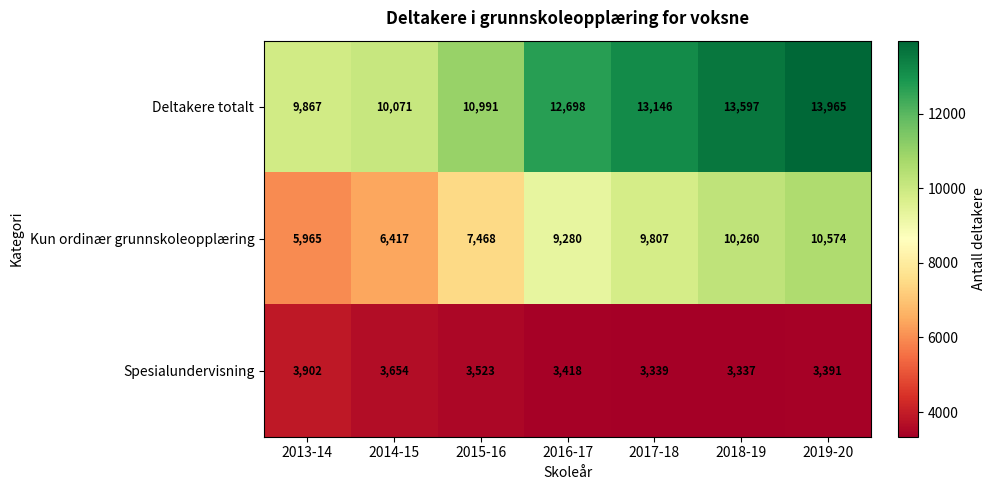

The Kun ordinær grunnskoleopplæring series shows 9807 at 2017-18. True or false?

True